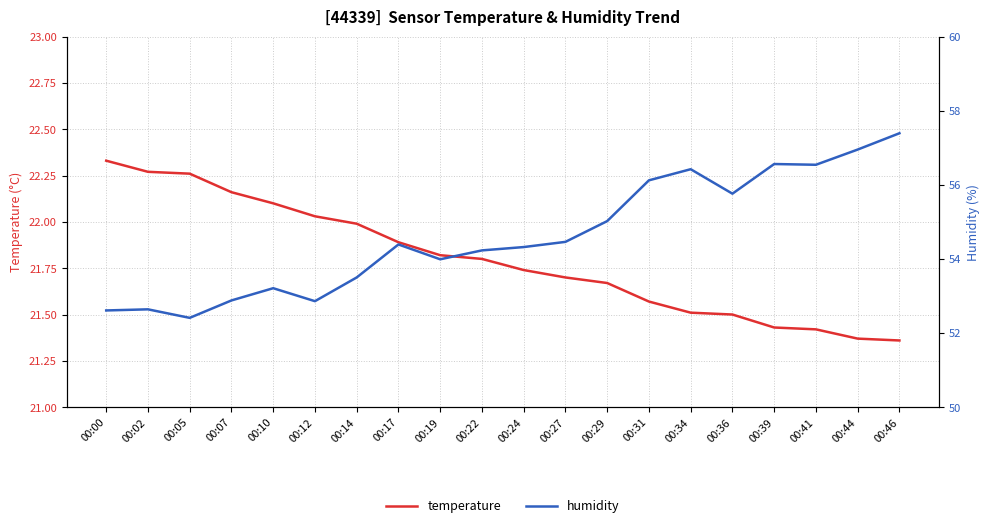

What is the sum of the humidity values at 00:34 and 00:24?

110.7